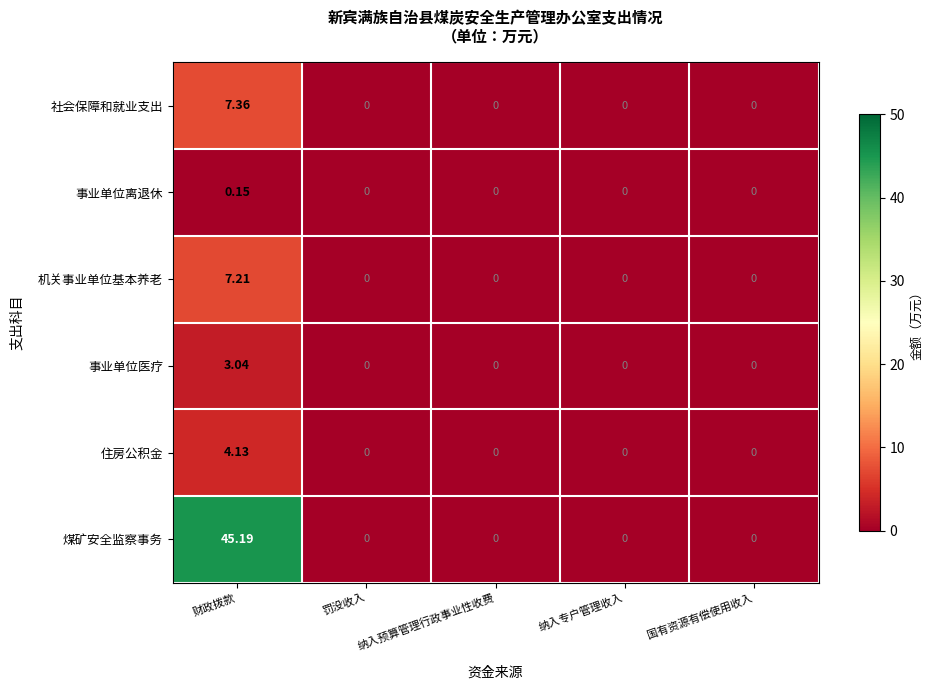

Which category has the highest value in the 事业单位离退休 series?

财政拨款